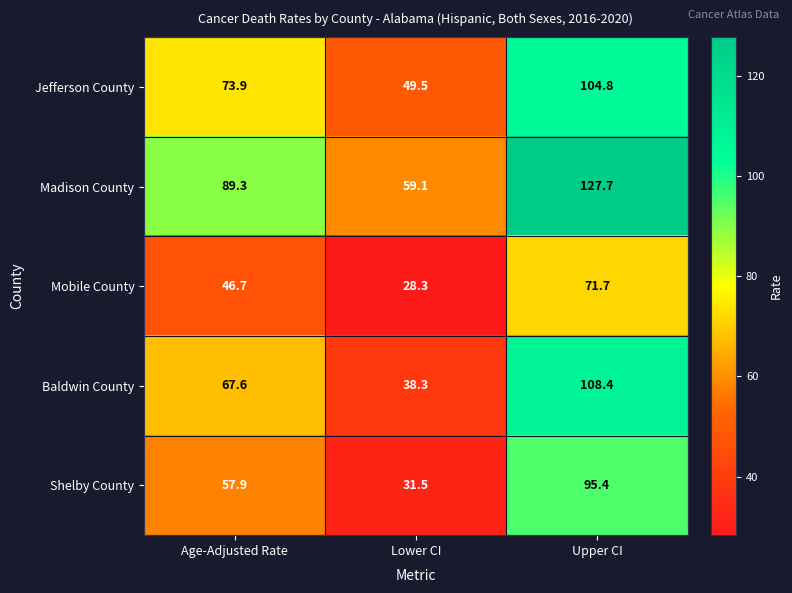

What is the greatest value displayed?

127.7